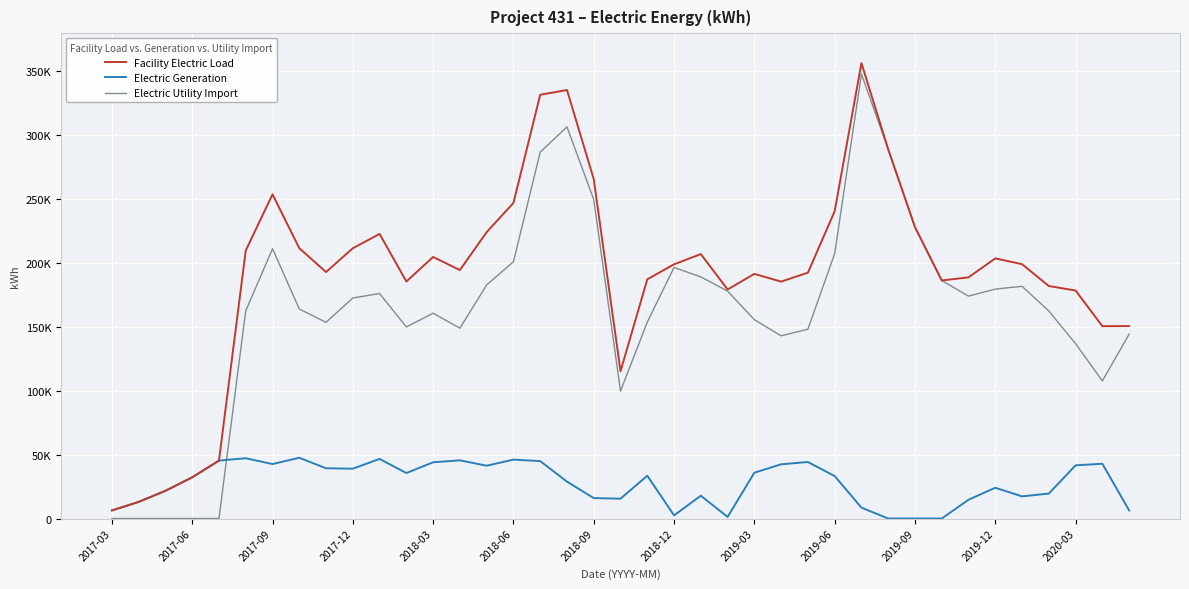

True or false: Electric Generation and Facility Electric Load cross at least once.

False